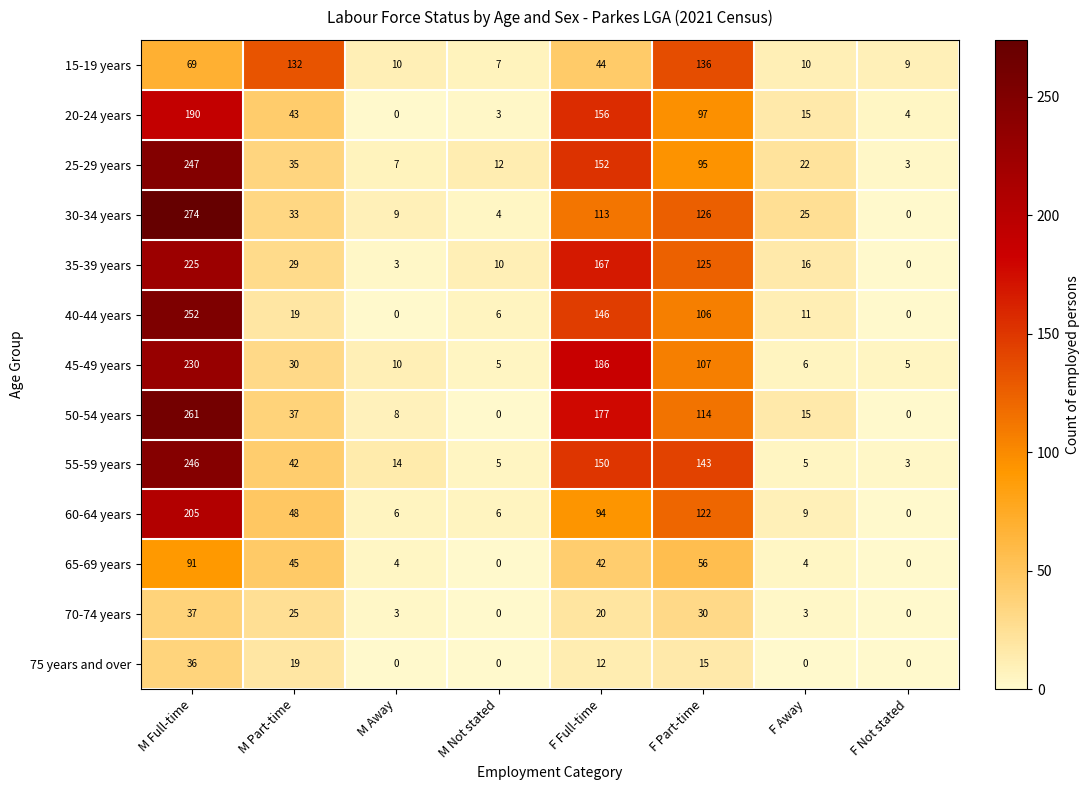

Count the number of categories in the chart.

8